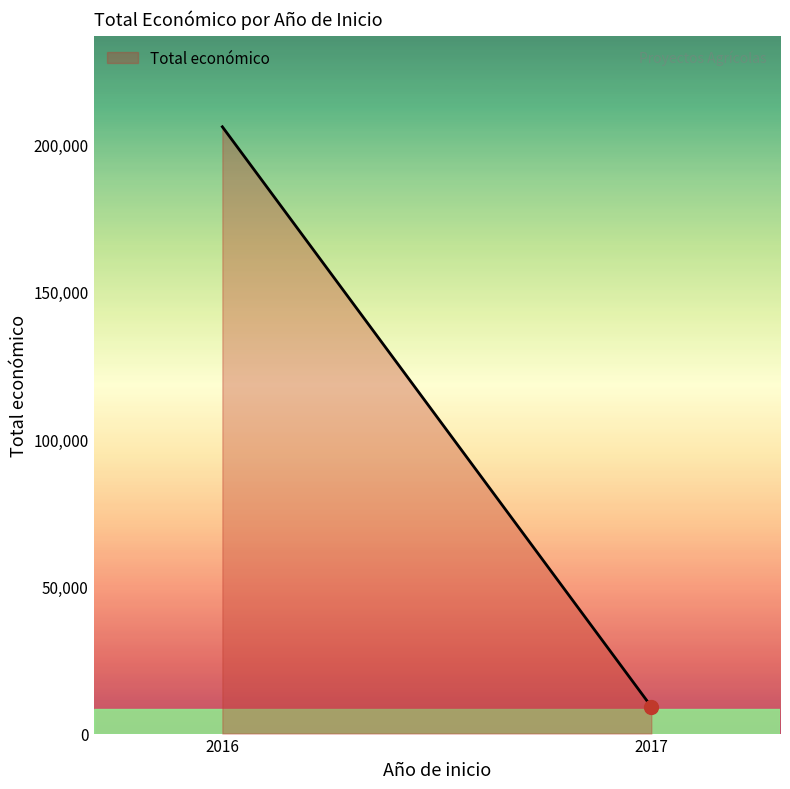

Is it true that the value at 2017 is 9148?

True